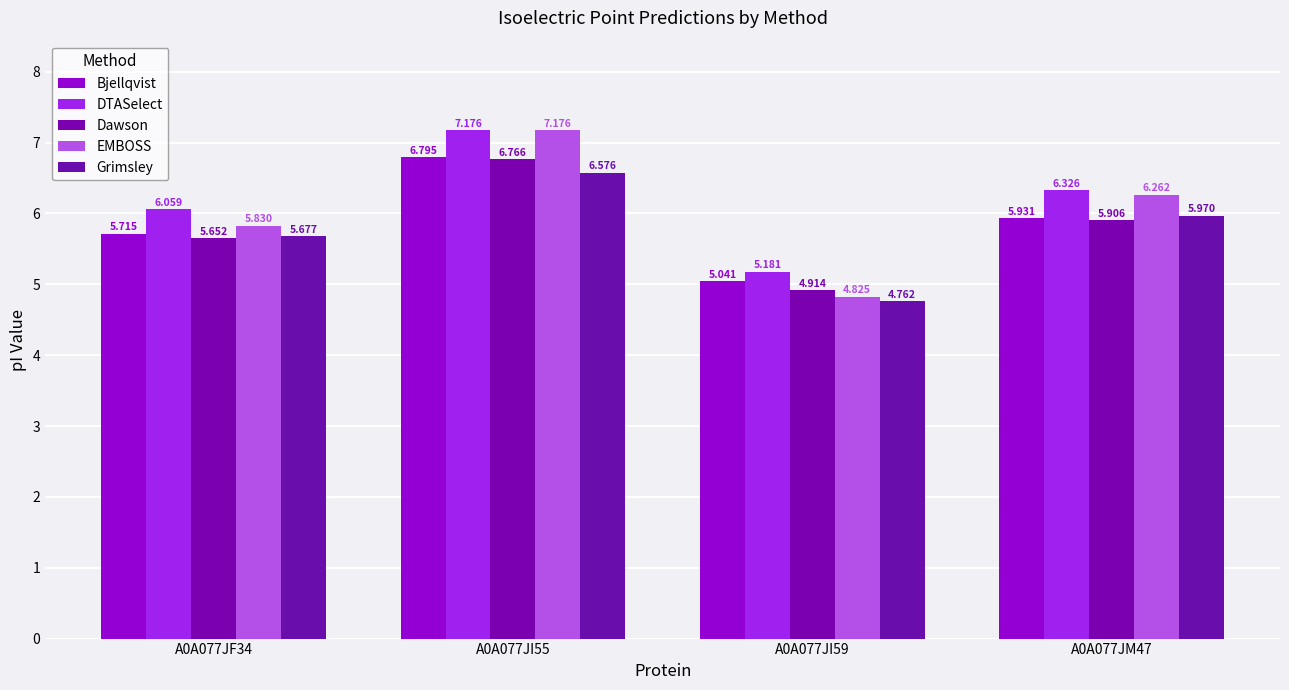

What is the label of the 2nd bar from the right?

A0A077JI59